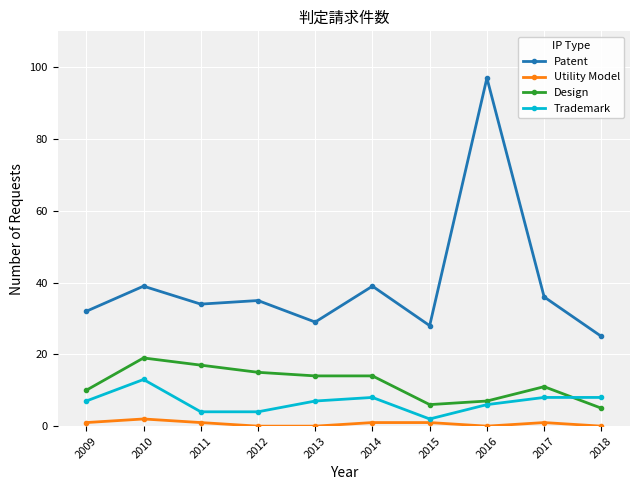

What is the total value across all series at 2018?

38